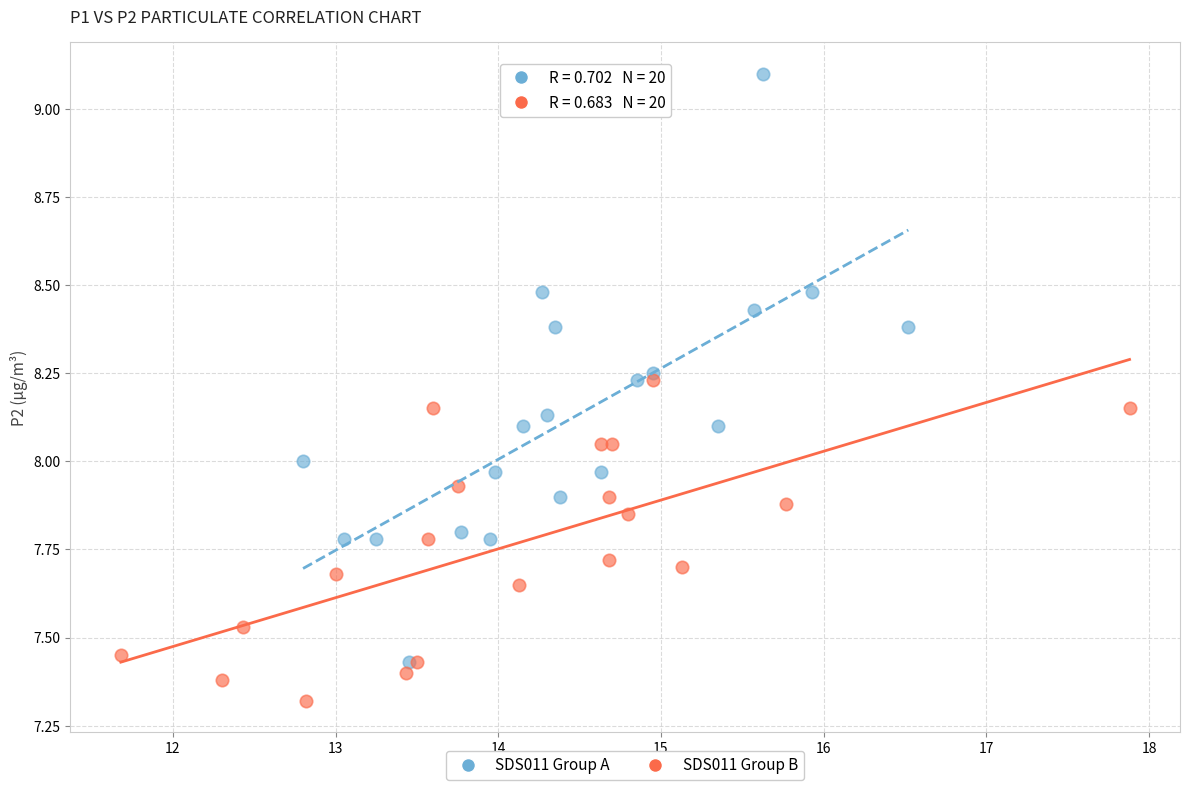

Which series reaches the minimum Y coordinate?

SDS011 Group B